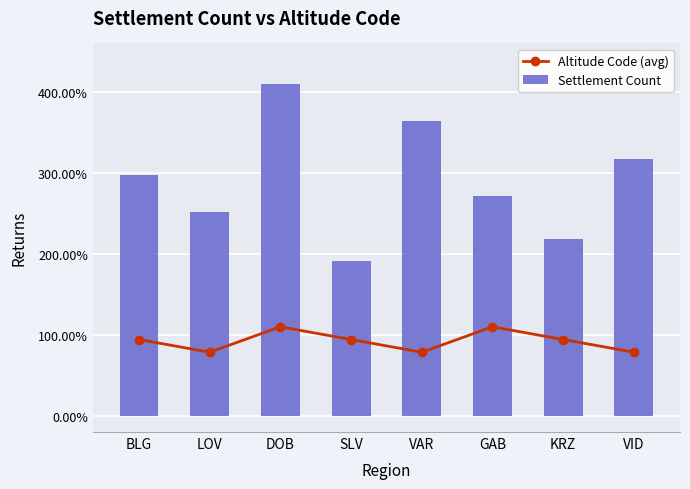

Is it true that Altitude Code (avg) equals 160.3 at KRZ?

False